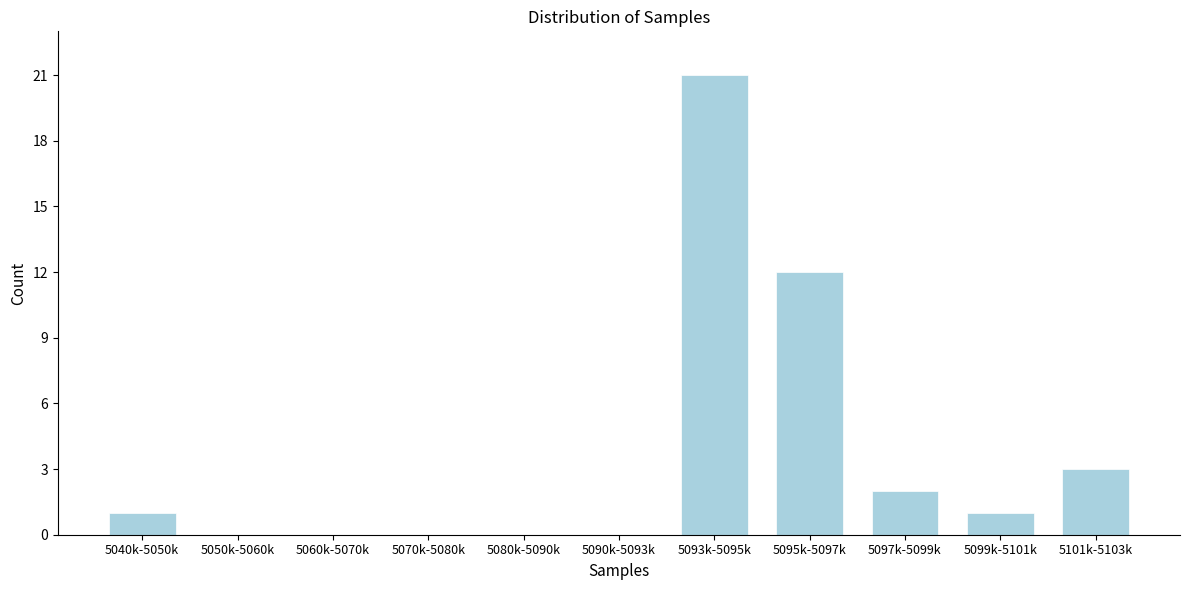

Reading left to right, transcribe all the data shown in this chart.

5040k-5050k=1	5050k-5060k=0	5060k-5070k=0	5070k-5080k=0	5080k-5090k=0	5090k-5093k=0	5093k-5095k=21	5095k-5097k=12	5097k-5099k=2	5099k-5101k=1	5101k-5103k=3